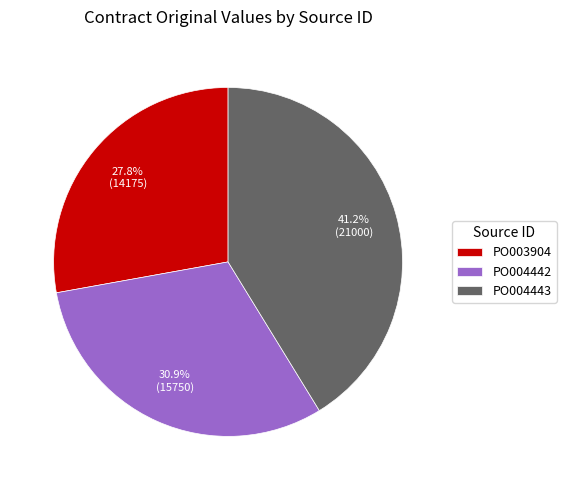

Which category has the smallest portion of the pie?

PO003904